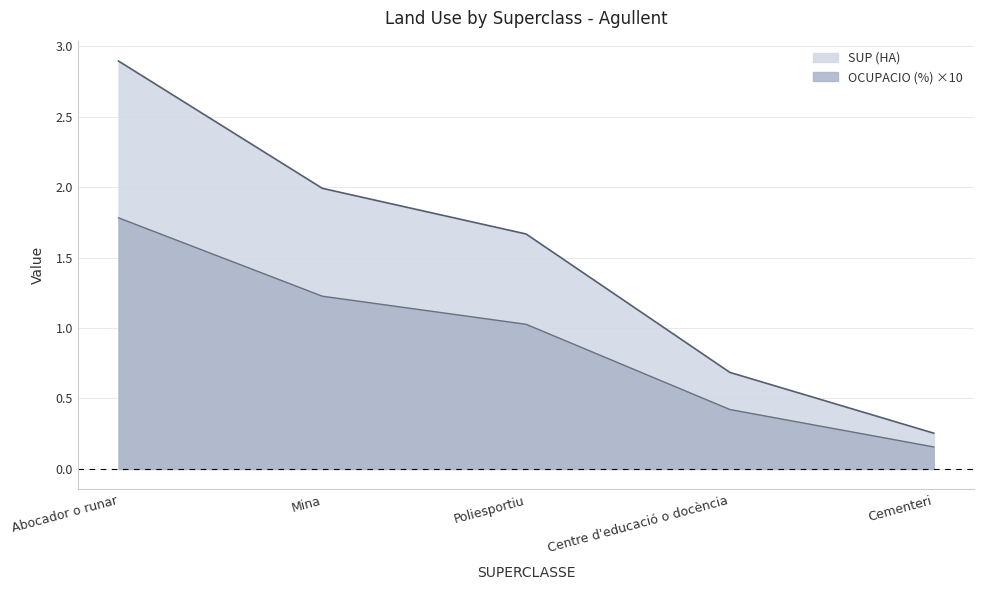

Is the value of SUP (HA) at Poliesportiu greater than the value of OCUPACIO (%) at Mina?

Yes